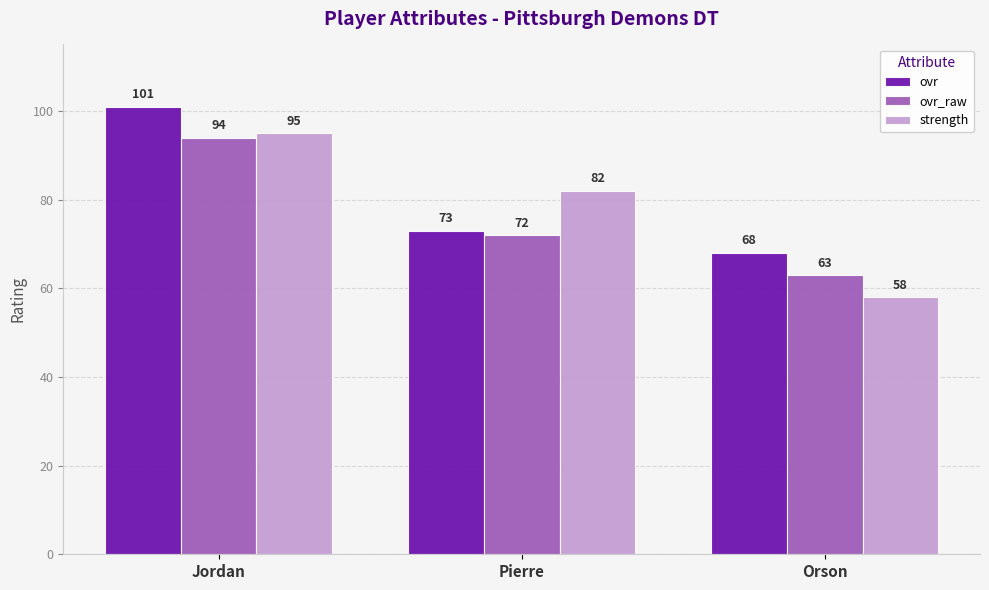

What is the total value across all series at Jordan?

290